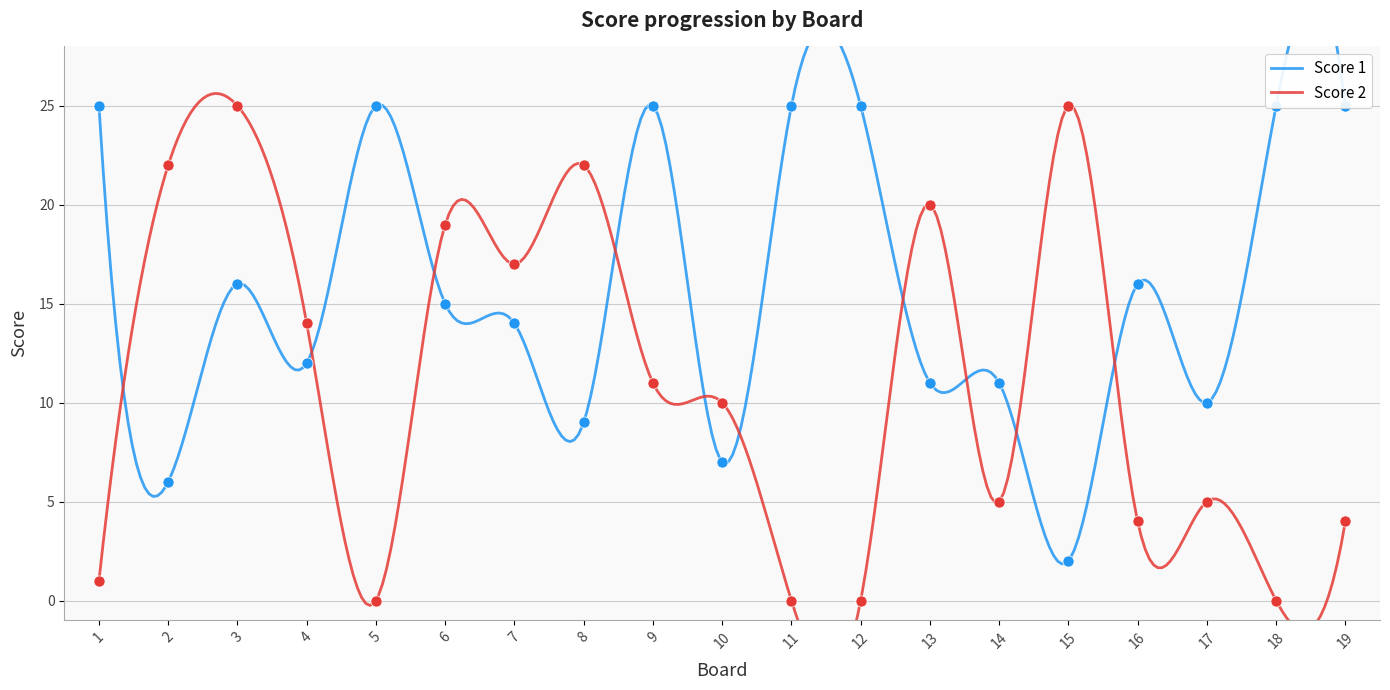

Which series reaches the maximum Y coordinate?

Score 1